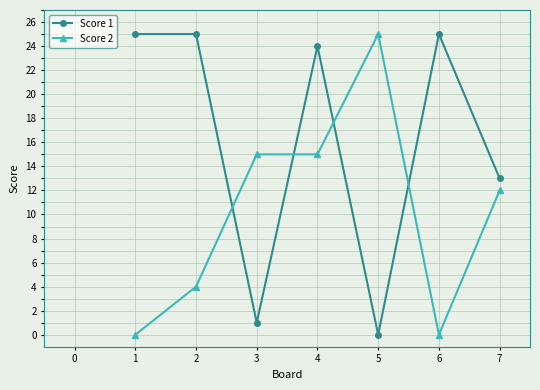

Between 4 and 5, which series saw the biggest shift?

Score 1